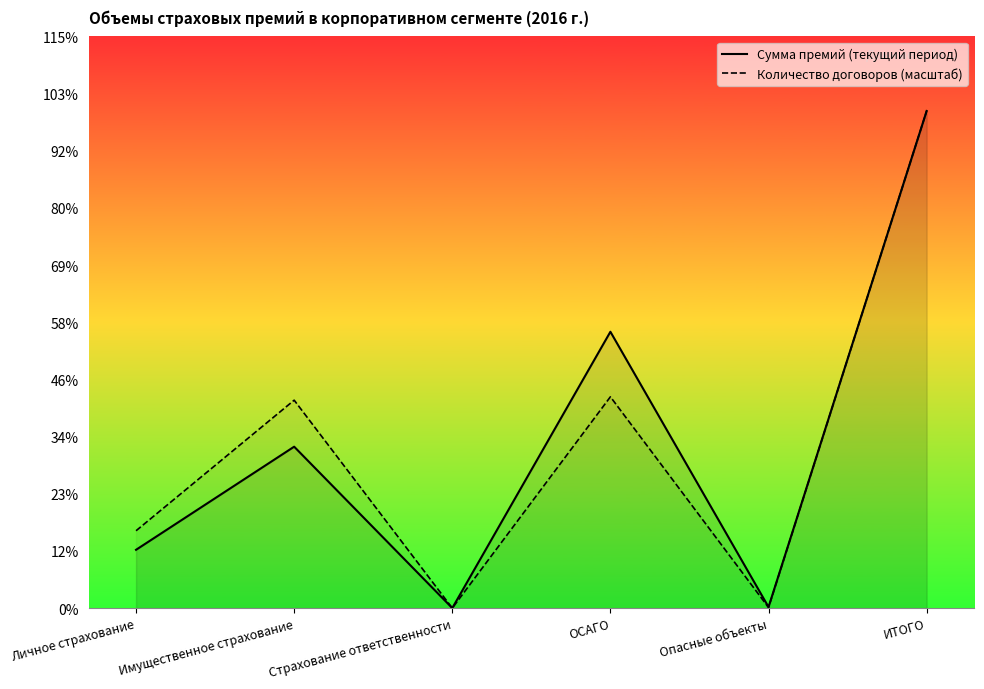

How many data points does each series have?

6